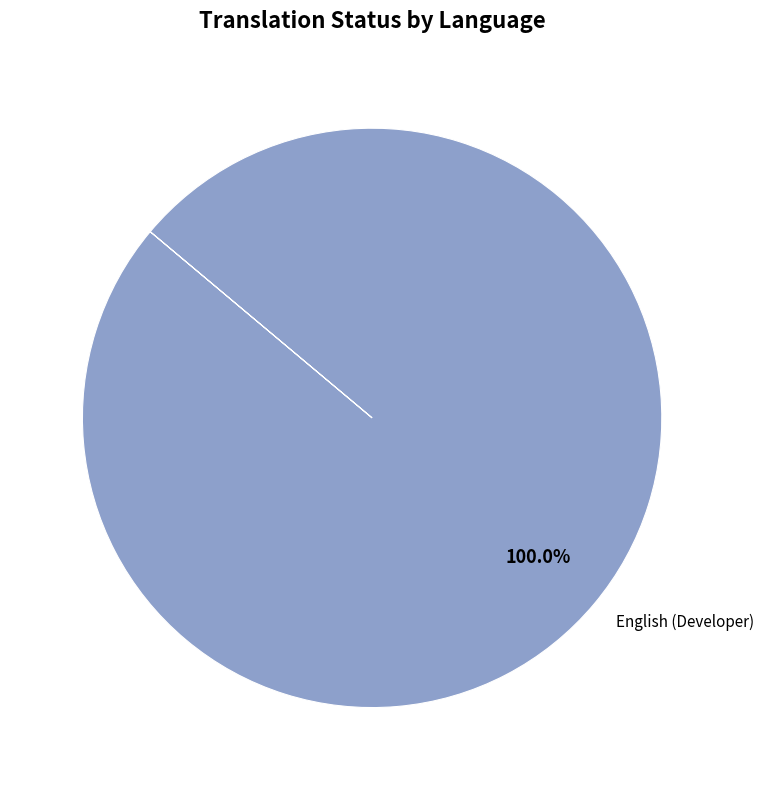

Rank the categories by value from highest to lowest.

English (Developer)